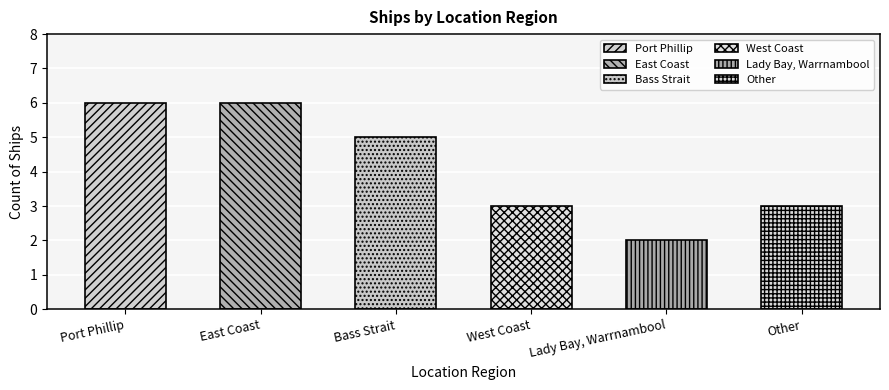

What is the label of the 2nd bar from the right?

Lady Bay, Warrnambool